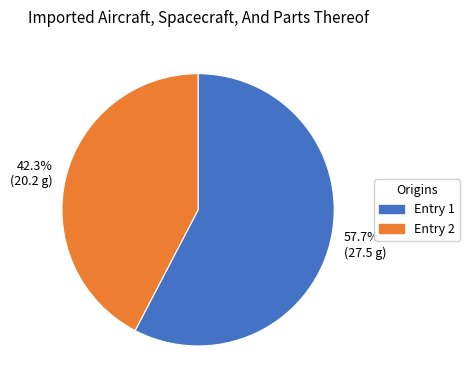

Between Entry 1 and Entry 2, which is larger?

Entry 1